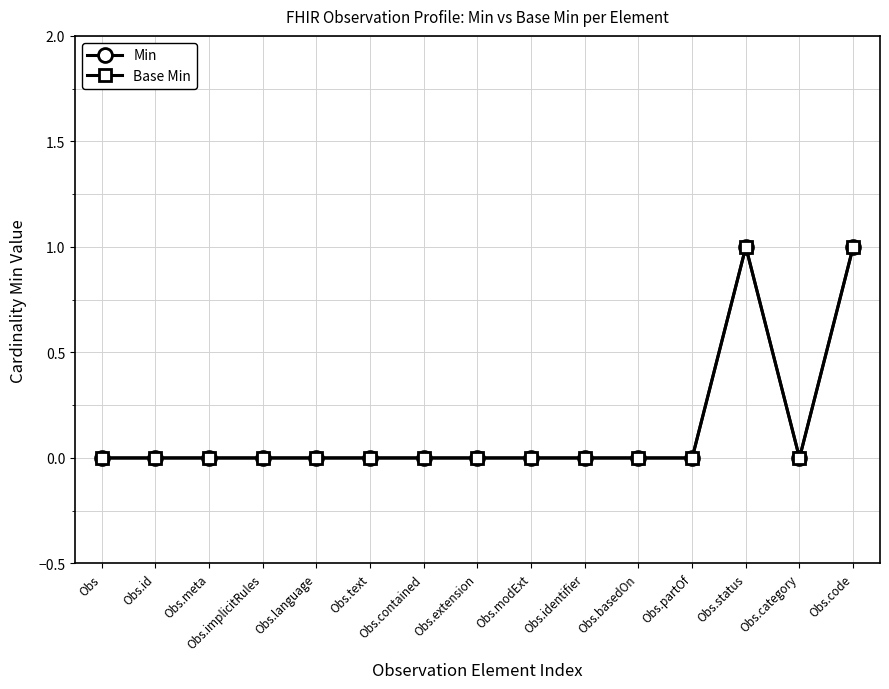

What is the label of the 7th point from the left?

Obs.contained